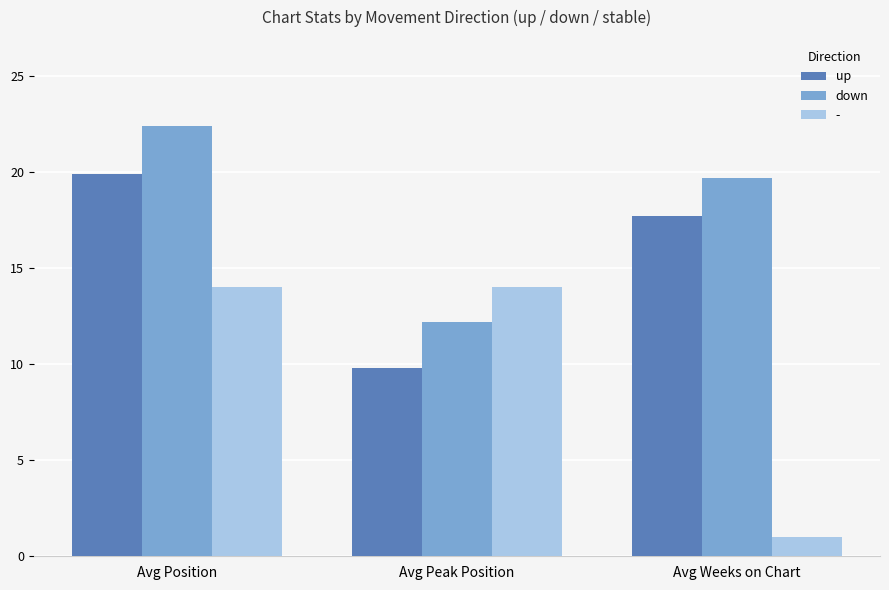

What value does the down series have at Avg Peak Position?

12.2